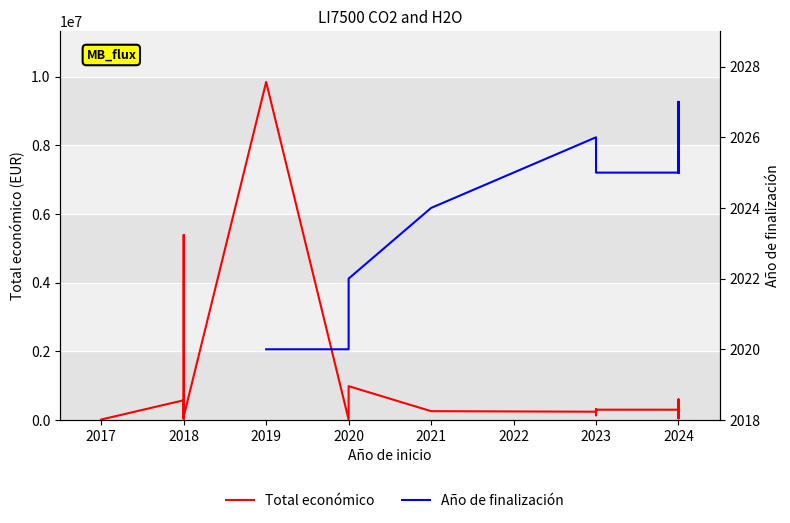

How many data points in Año de finalización are above 2020?

31